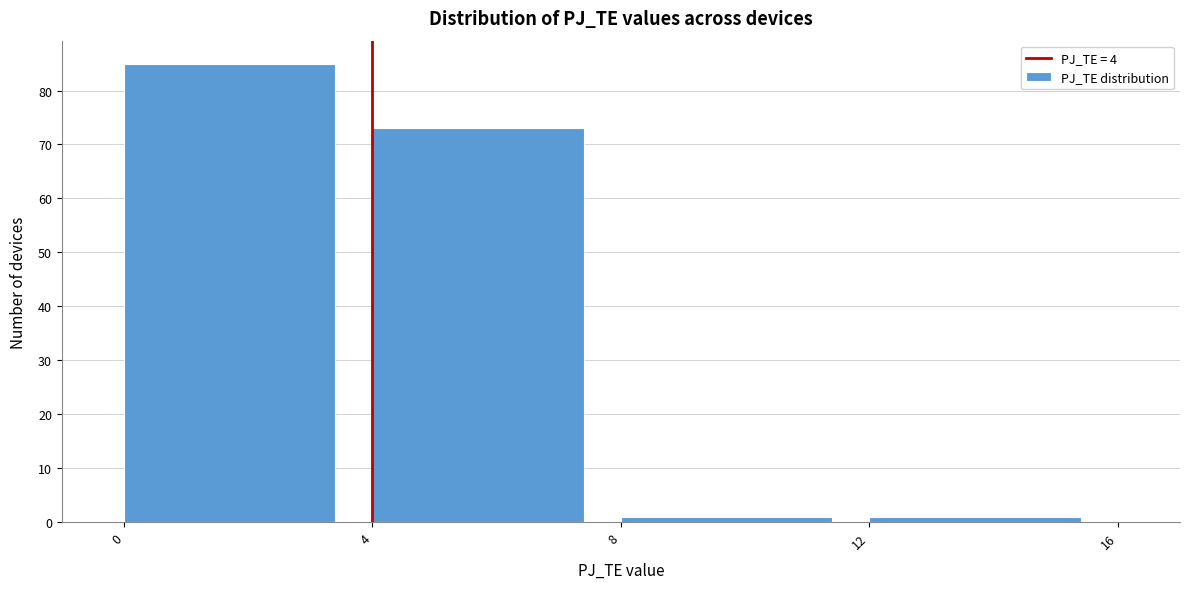

What is the height of the bar covering 4 to 8 on the x-axis? The values are not printed on the chart, so give them approximately, as read against the axis.

73